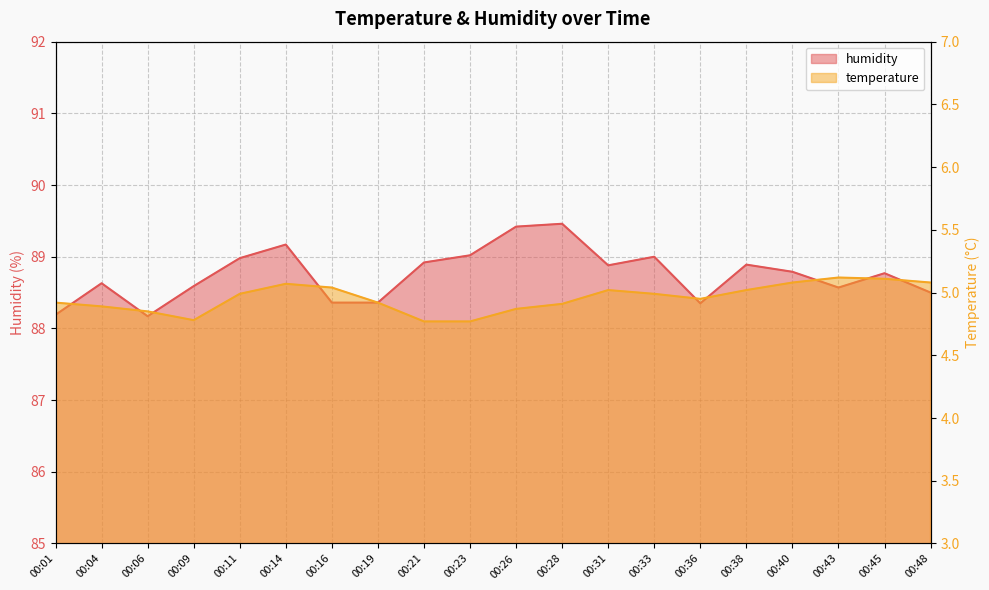

Which label corresponds to the smallest value in the chart?

00:21